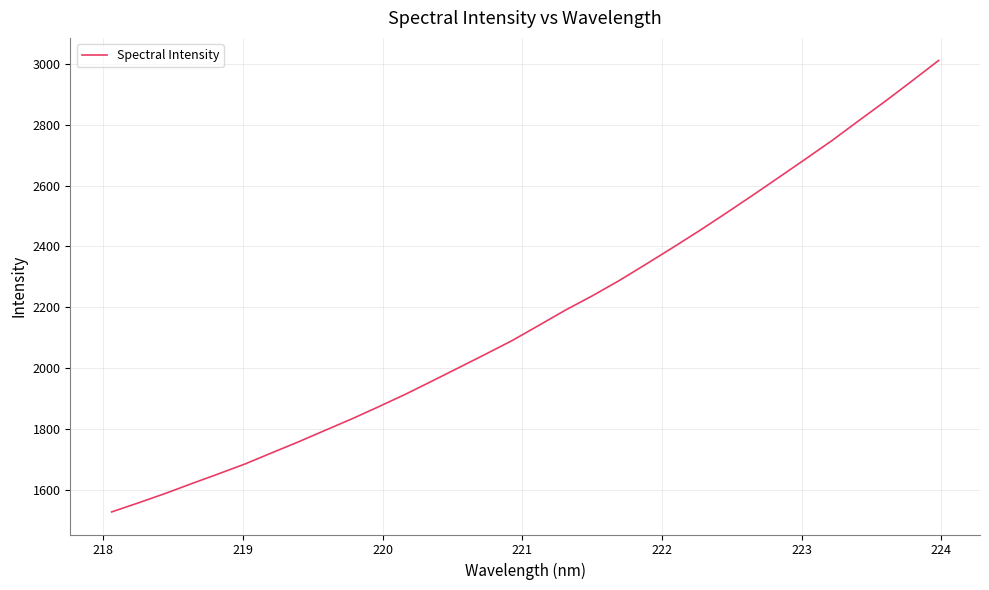

What is the minimum value shown in the chart?

1528.0